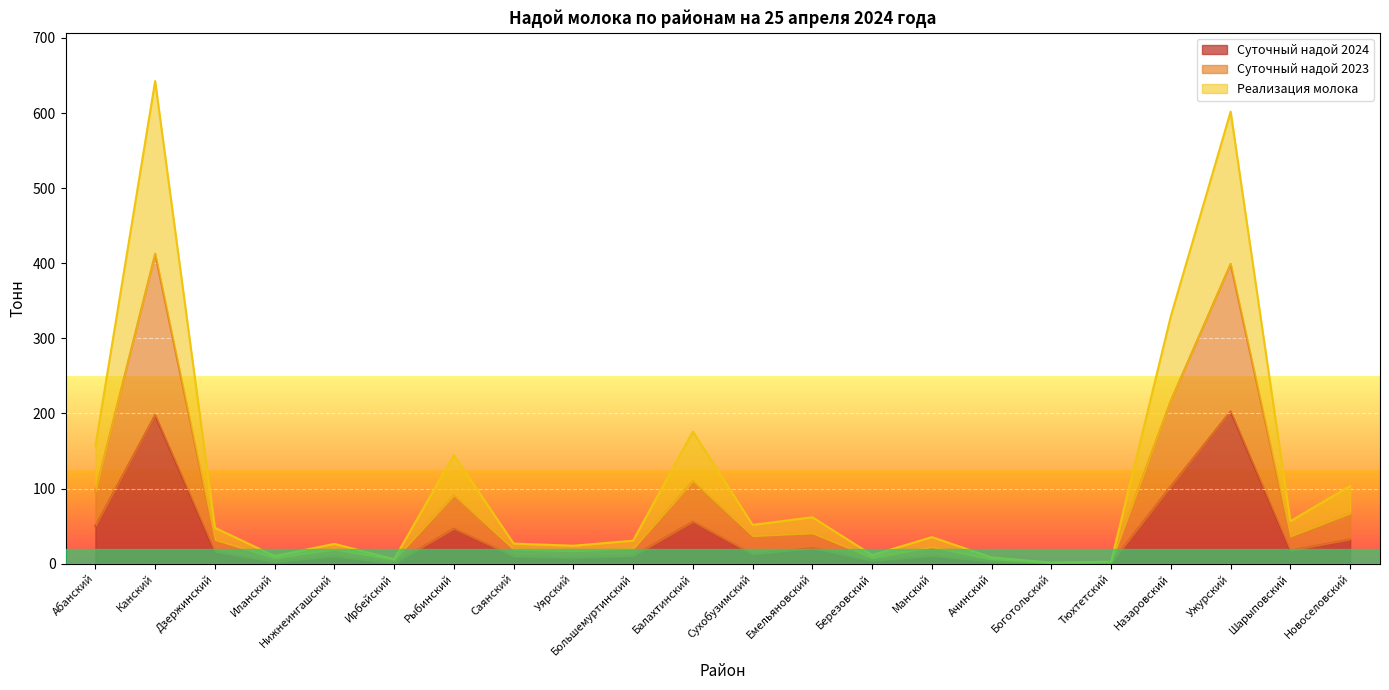

Does the chart display data point markers on the line(s)?

No